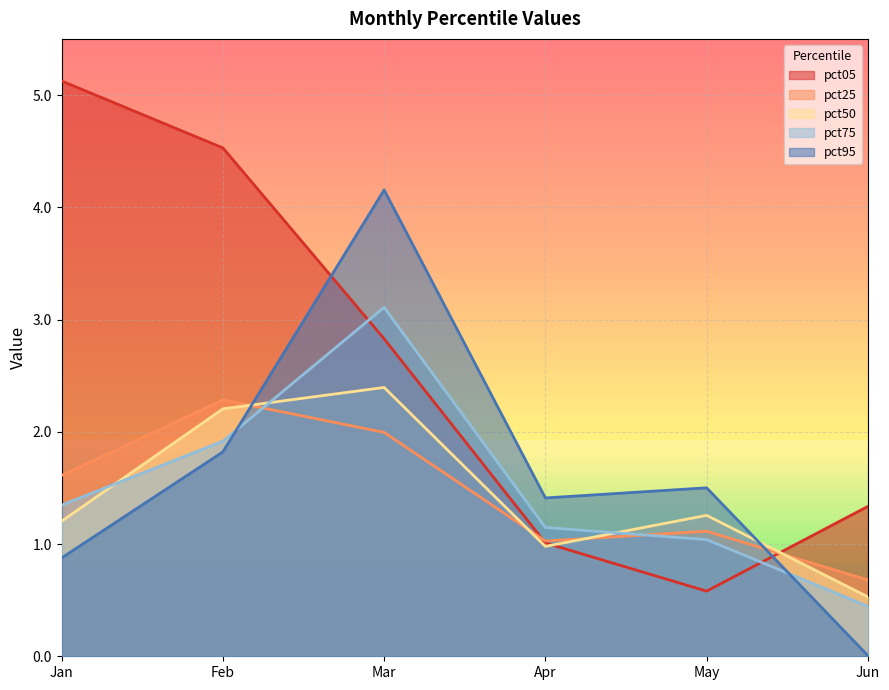

The value of pct25 at Jun is 0.7. True or false?

True